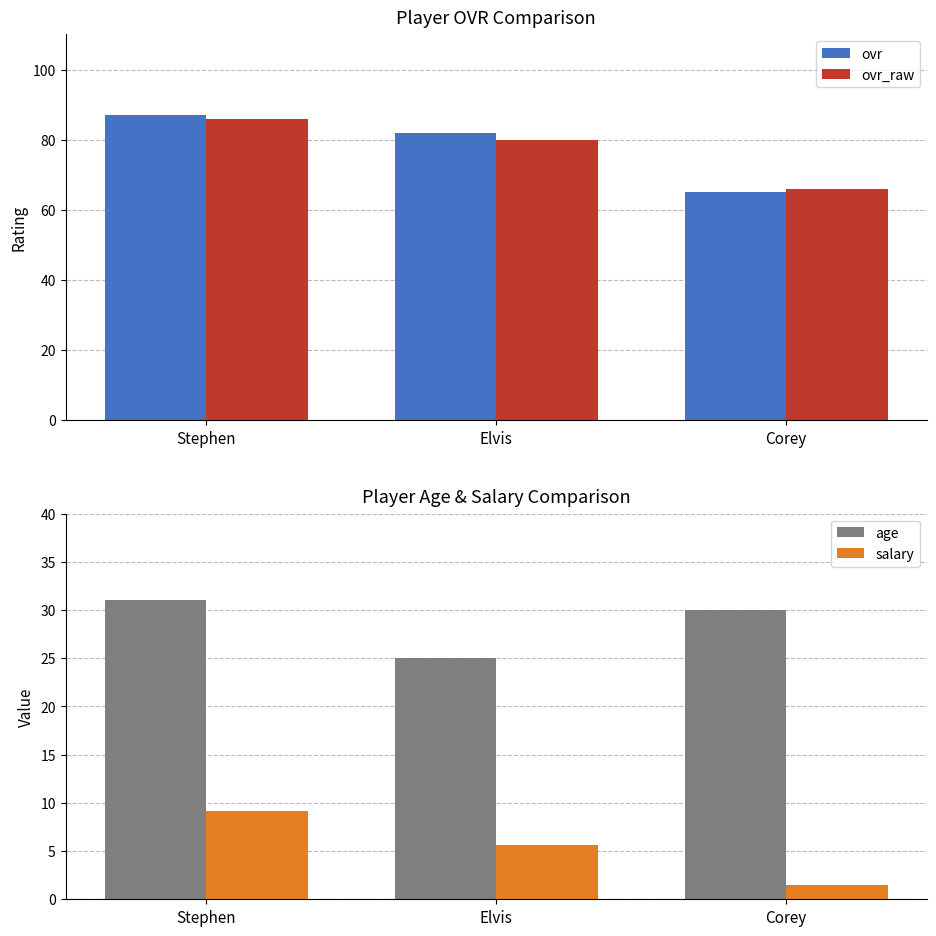

What is the difference between the highest and lowest values at Elvis?

76.4